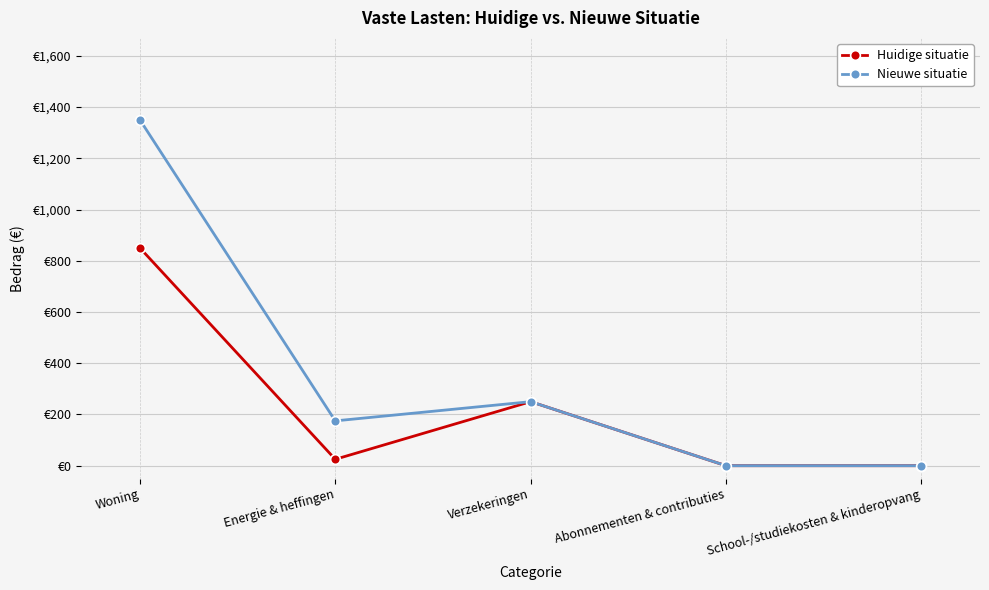

Is this an area chart (filled region under the line)?

No